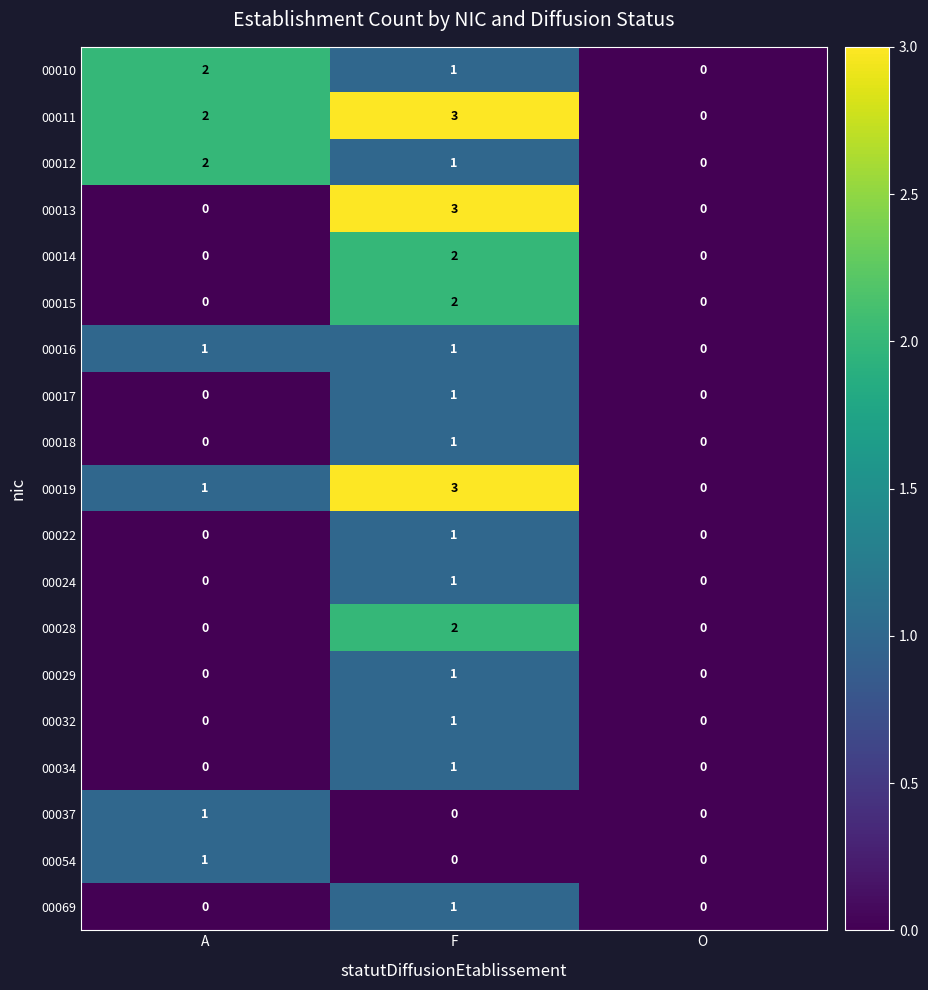

Which series has the largest total across all categories?

00011